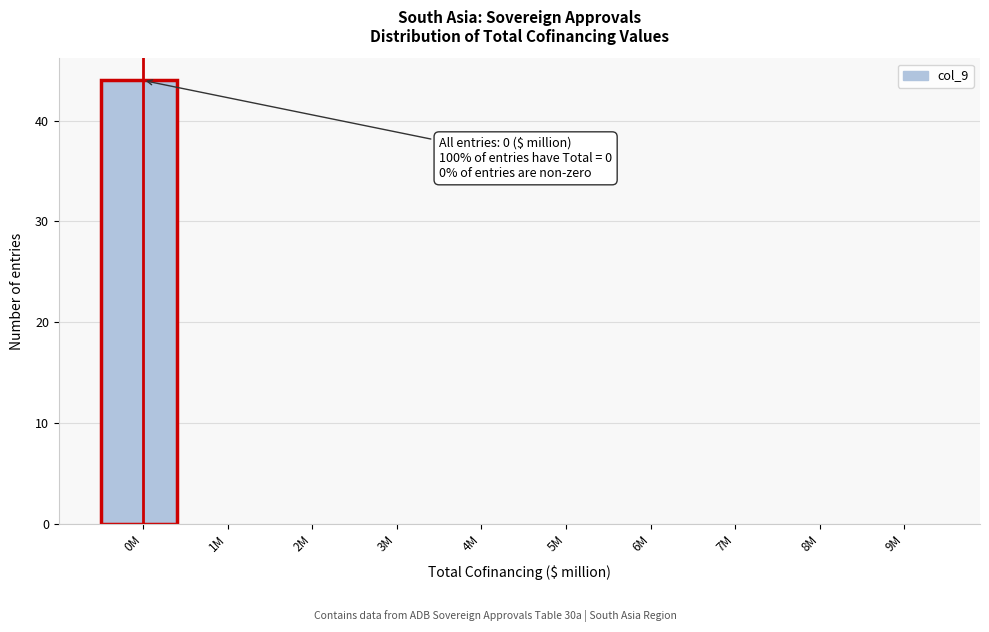

Reading right to left, transcribe all the data shown in this chart.

9M=0	8M=0	7M=0	6M=0	5M=0	4M=0	3M=0	2M=0	1M=0	0M=44